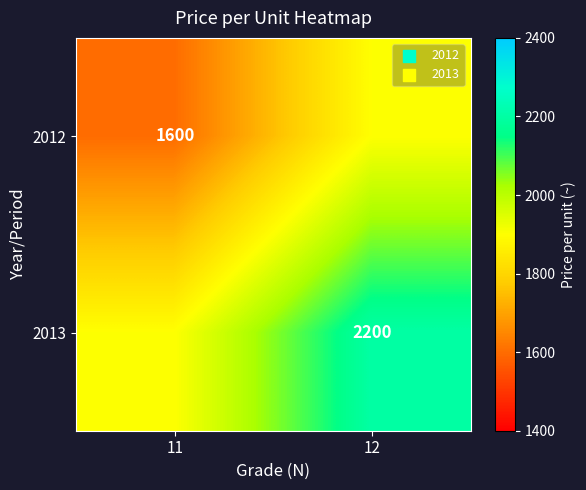

True or false: 2012 has a value of 1600 at 11.

True